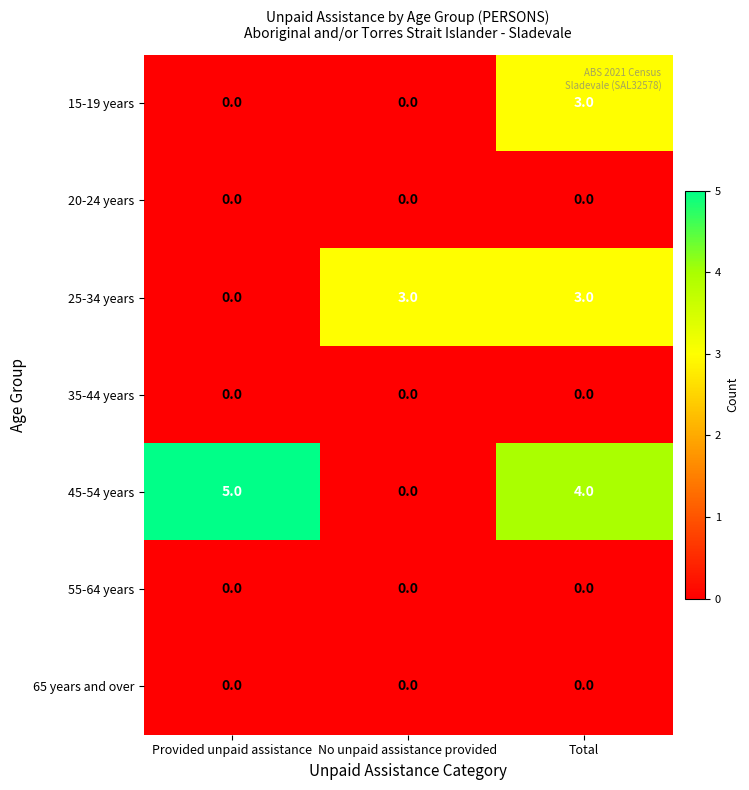

What is the greatest value displayed?

5